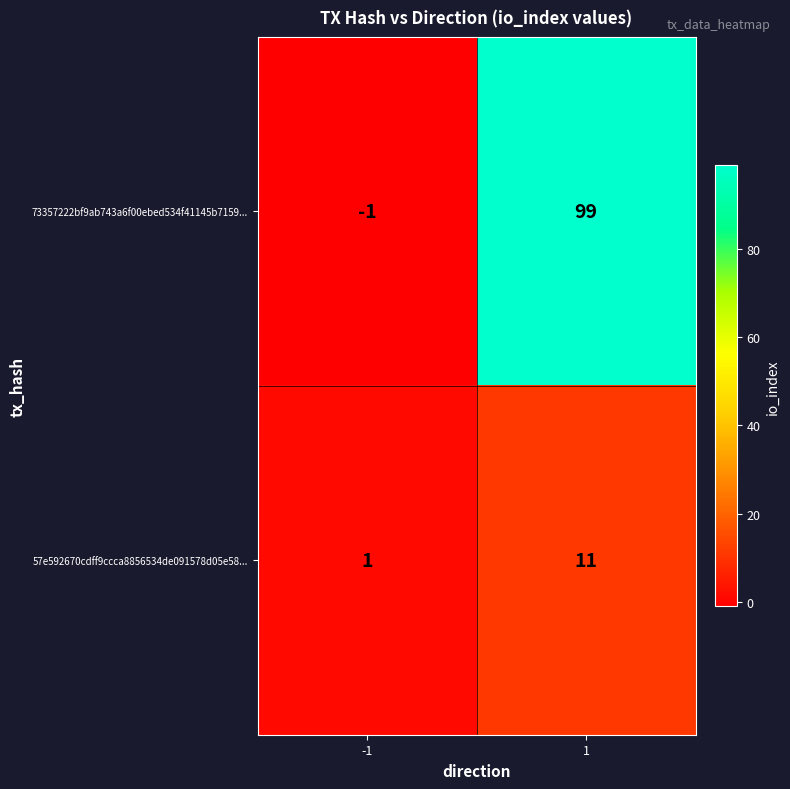

The 57e592670cdff9ccca8856534de091578d05e58... series shows 1 at -1. True or false?

True